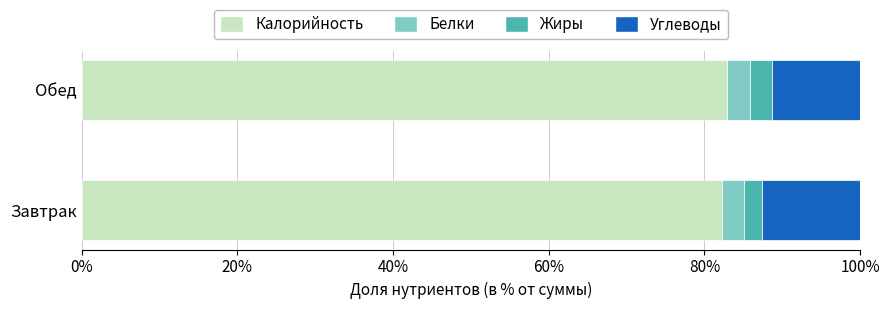

The value of Калорийность at Обед is 82.9. True or false?

True